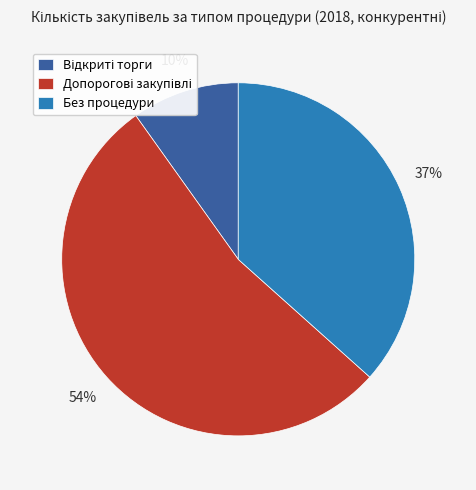

Is there a majority slice in this chart?

Yes